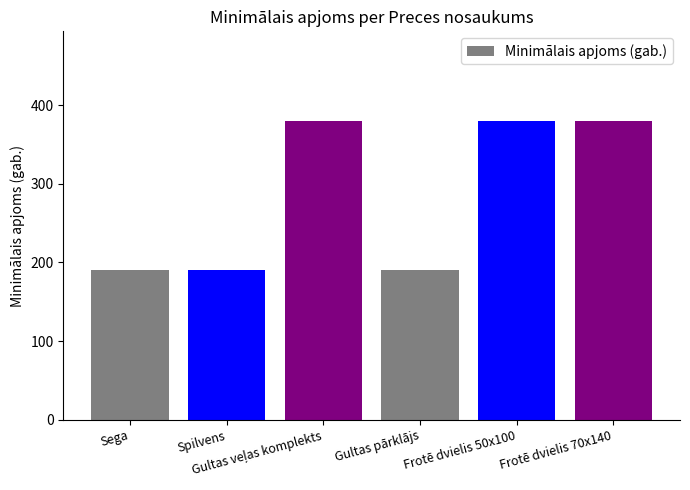

What is the maximum value shown in the chart?

380